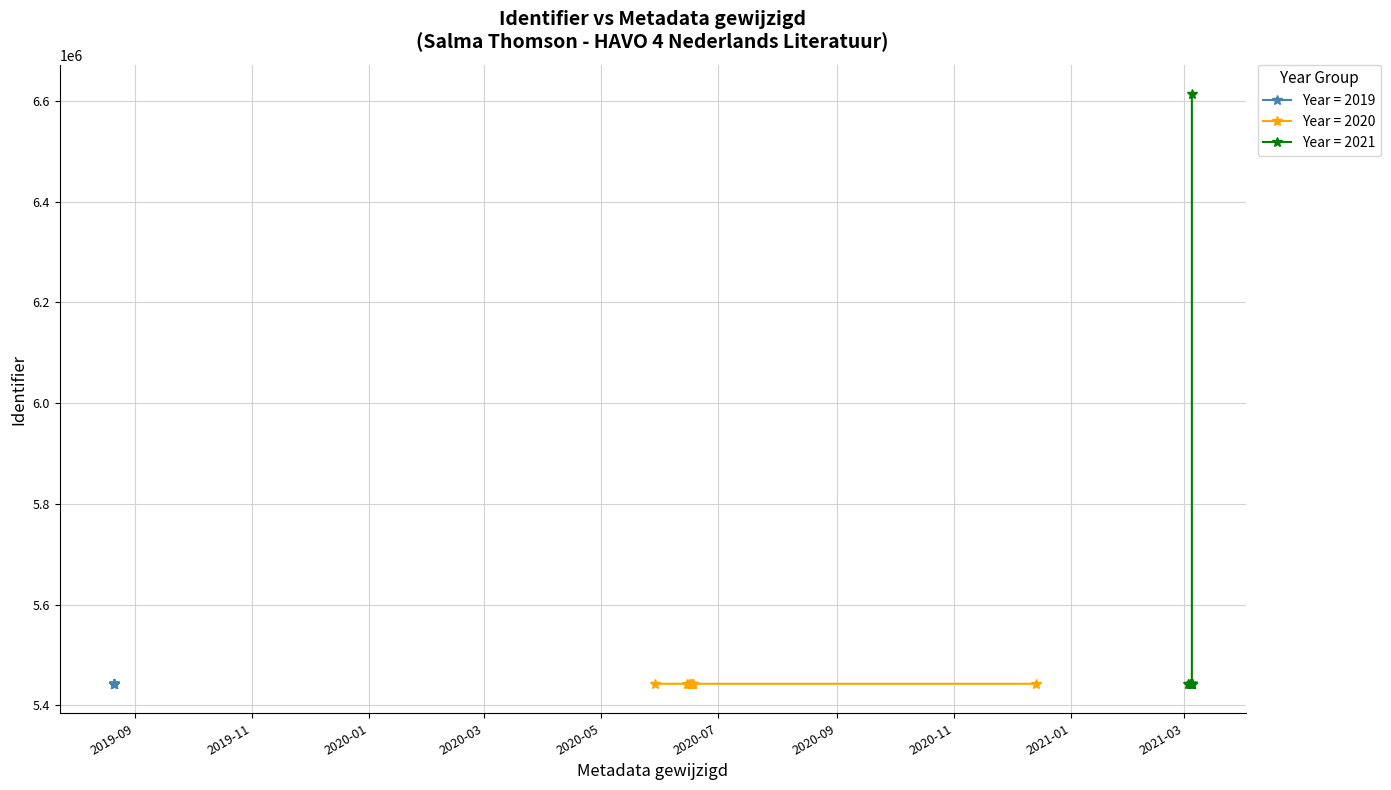

Rank the categories by value from highest to lowest.

2021-03-05, 2020-06-18, 2021-03-05, 2020-06-18, 2021-03-04, 2021-03-05, 2021-03-04, 2021-03-05, 2020-12-14, 2020-06-16, 2020-06-17, 2020-06-15, 2020-05-29, 2020-06-17, 2021-03-03, 2021-03-05, 2019-08-21, 2019-08-21, 2019-08-21, 2019-08-21, 2019-08-21, 2019-08-21, 2019-08-21, 2019-08-21, 2019-08-21, 2019-08-21